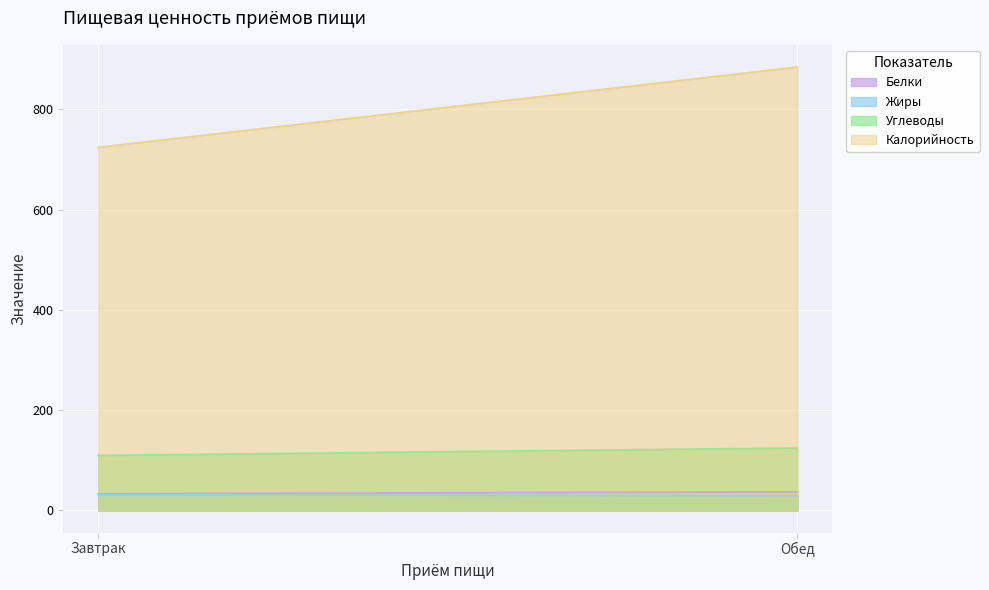

Between Завтрак and Обед, which series saw the biggest shift?

Калорийность